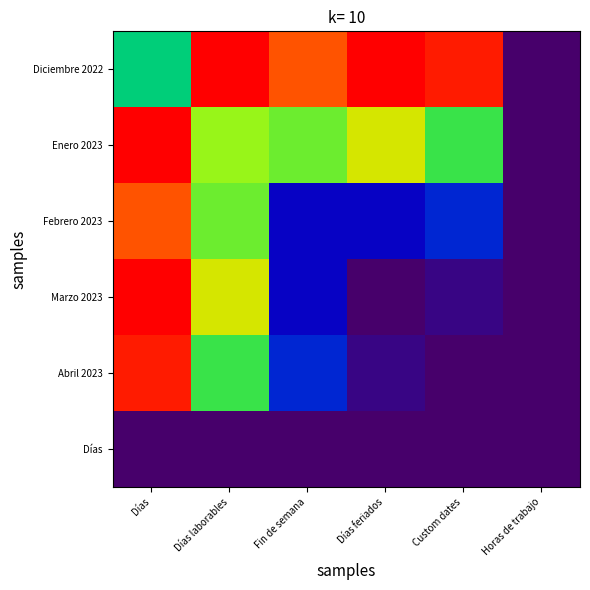

What is the total value across all series at Custom dates?

2.0